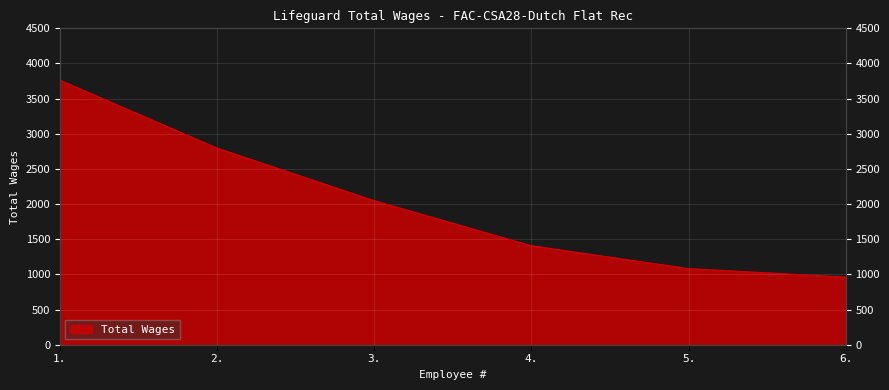

True or false: there are more than 0 points higher than both neighbors.

False